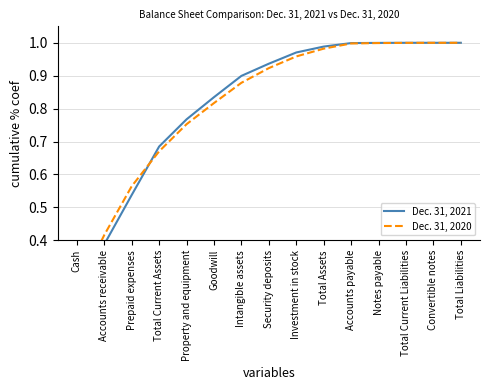

Which category has the highest value in the Dec. 31, 2020 series?

Total Liabilities